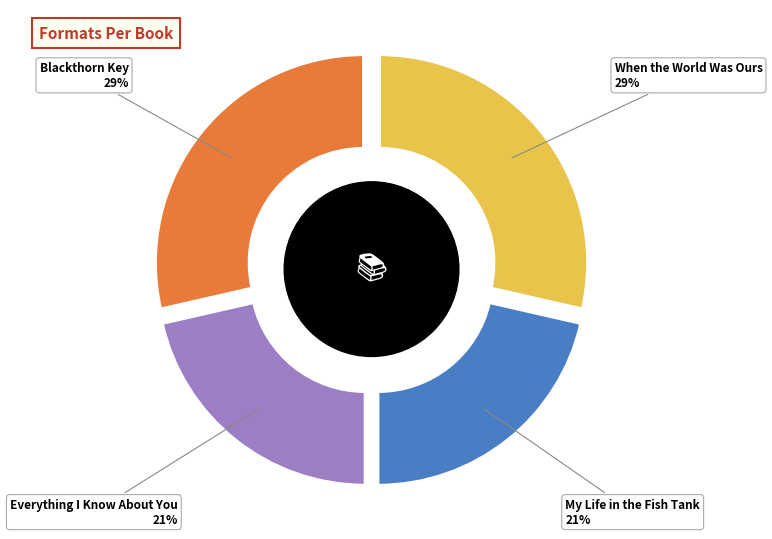

Rank the categories by value from lowest to highest.

My Life in the Fish Tank, Everything I Know About You, When the World Was Ours, Blackthorn Key